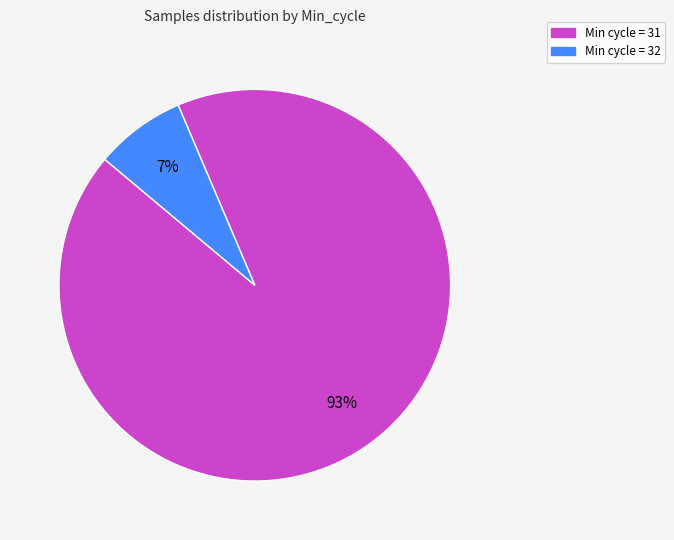

How many segments does this pie chart have?

2